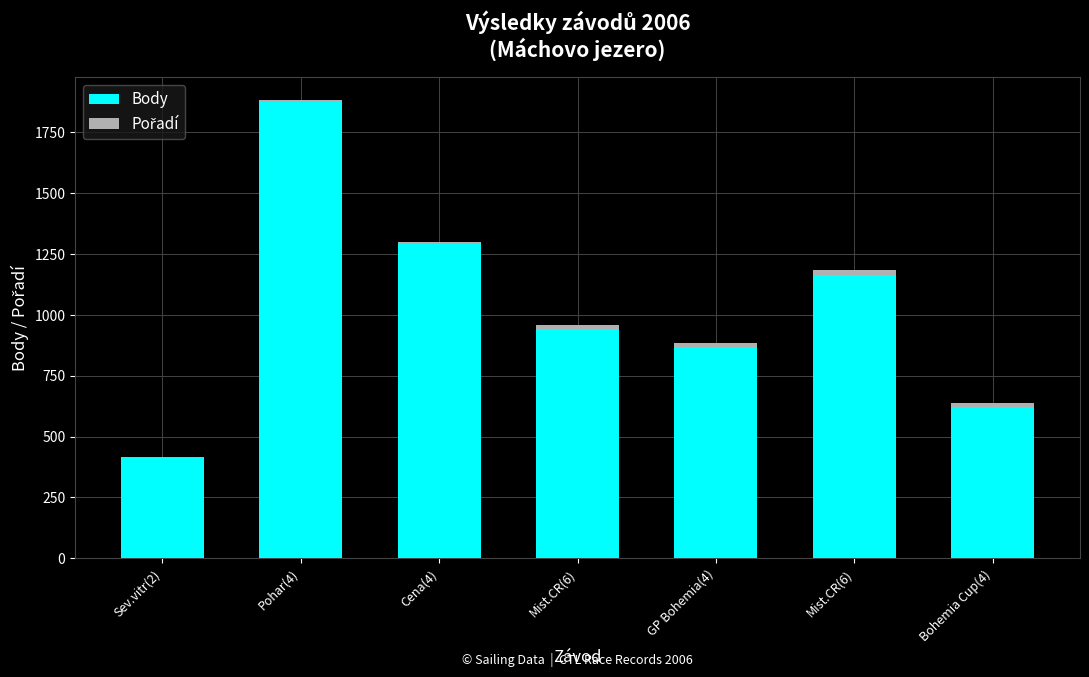

Which series changed the most between Cena(4) and Bohemia Cup(4)?

Body